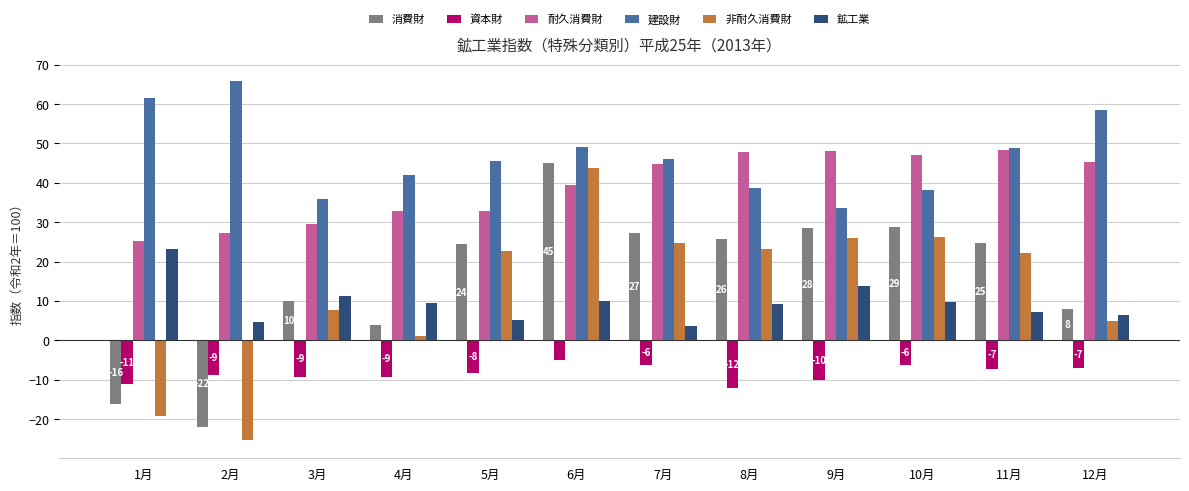

At which label does 鉱工業 first exceed 9?

1月